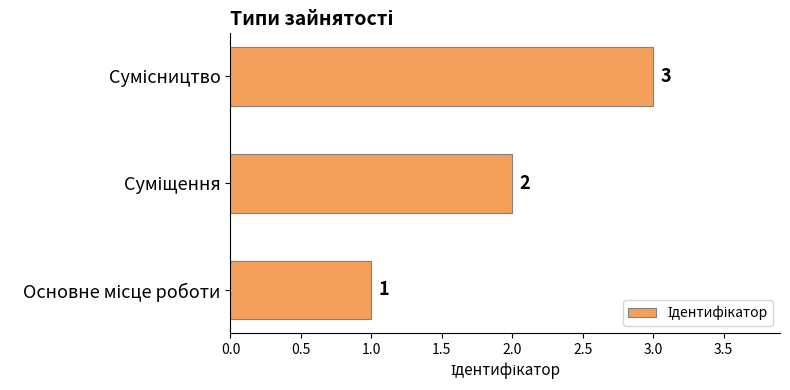

Count the values in the range 1 to 3.

3